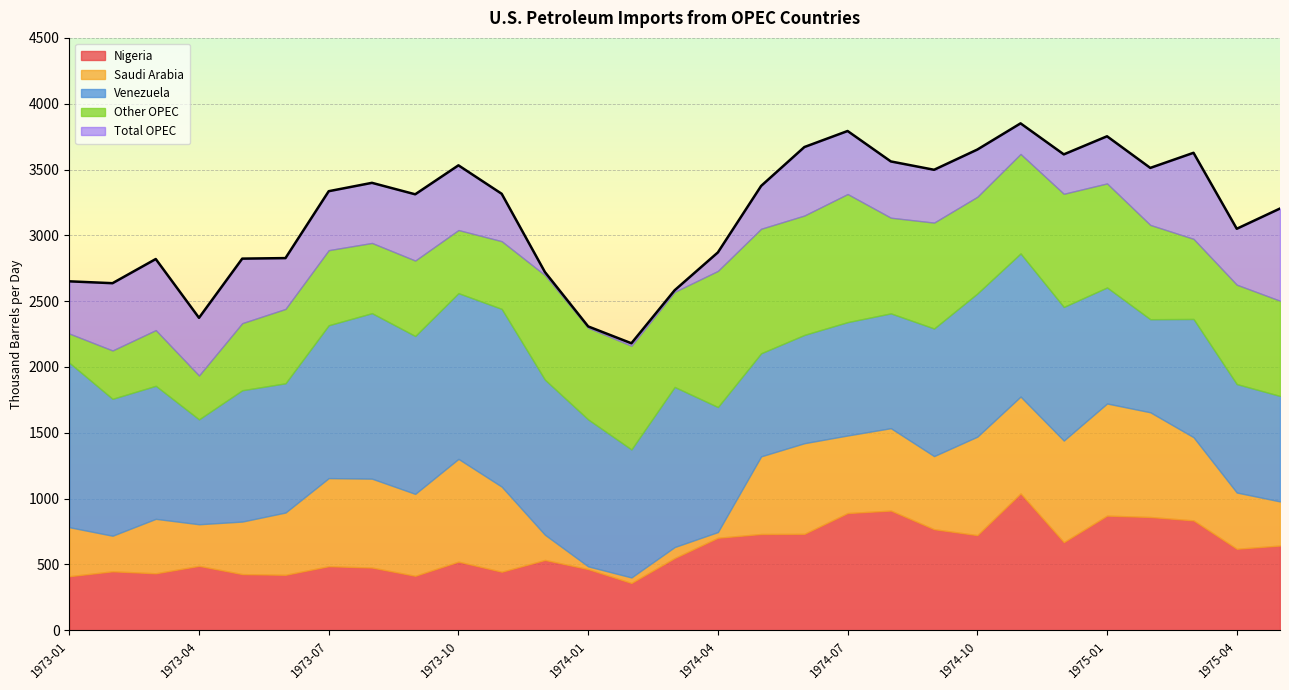

What are all the series names shown in the legend?

Nigeria, Saudi Arabia, Venezuela, Other OPEC, Total OPEC